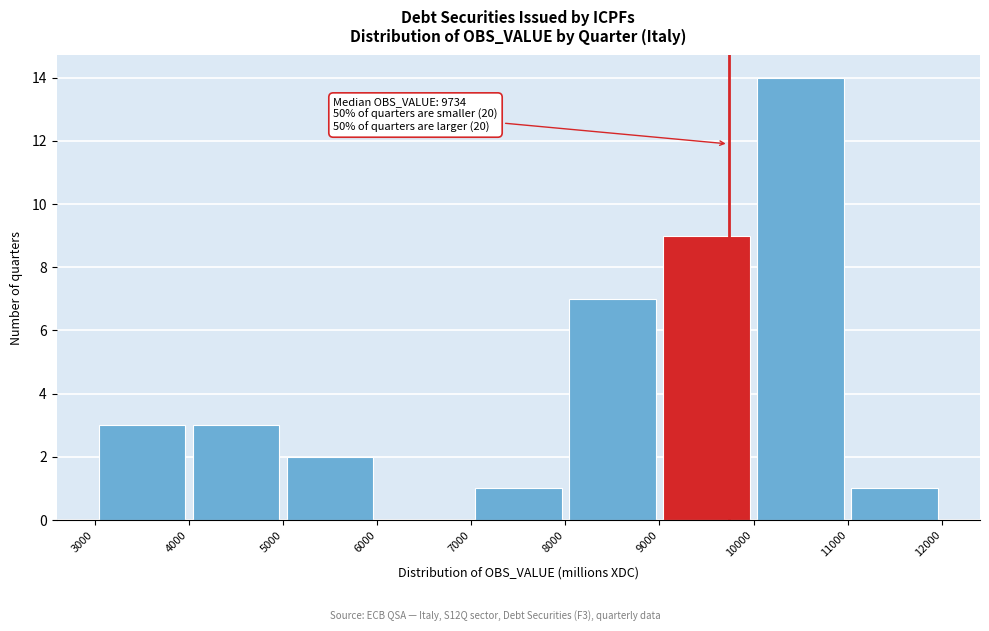

Over which range of the x-axis is the bar tallest?

10000 to 11000